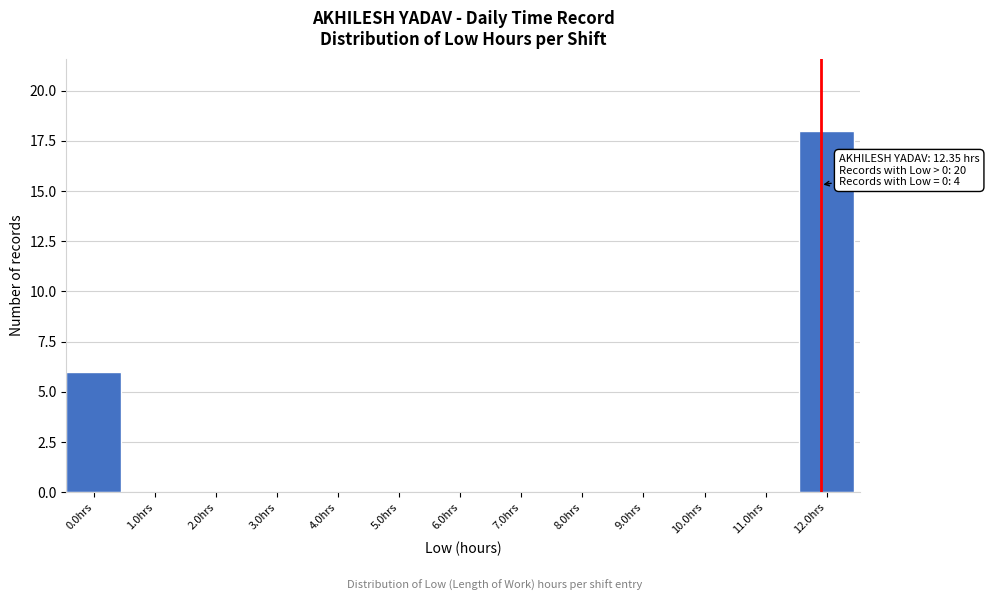

Reading left to right, transcribe all the data shown in this chart.

0.0hrs=6	1.0hrs=0	2.0hrs=0	3.0hrs=0	4.0hrs=0	5.0hrs=0	6.0hrs=0	7.0hrs=0	8.0hrs=0	9.0hrs=0	10.0hrs=0	11.0hrs=0	12.0hrs=18